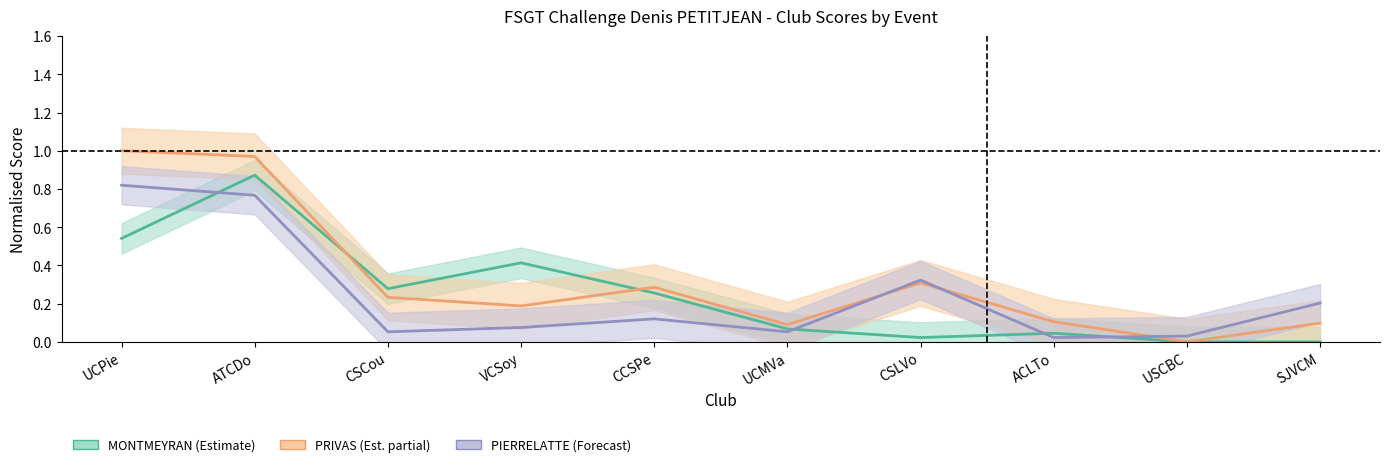

What is the maximum value shown in the chart?

1.0